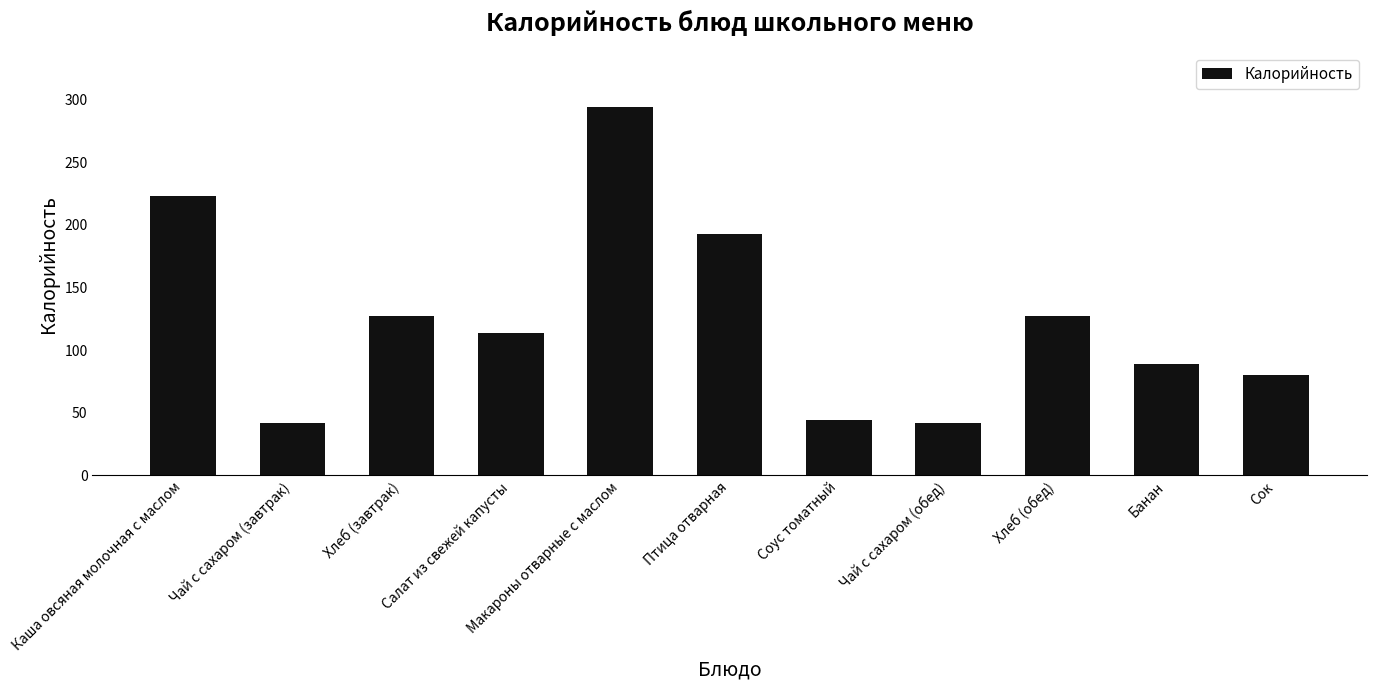

At which label is the value closest to 167?

Птица отварная